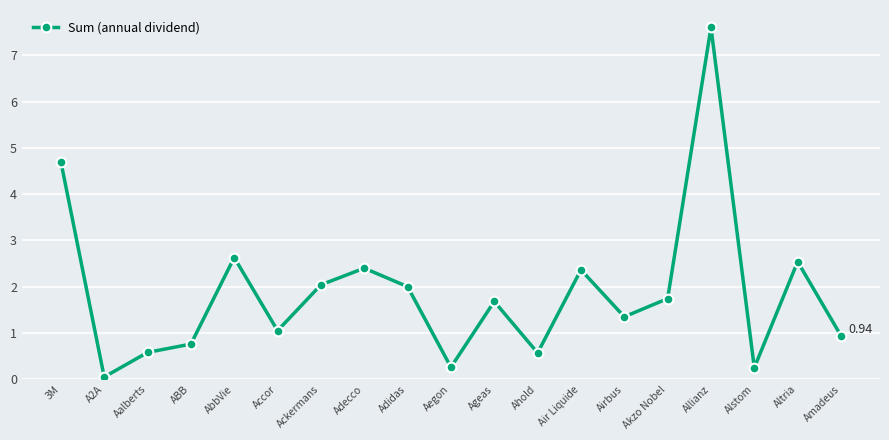

How many data points are above 1?

12